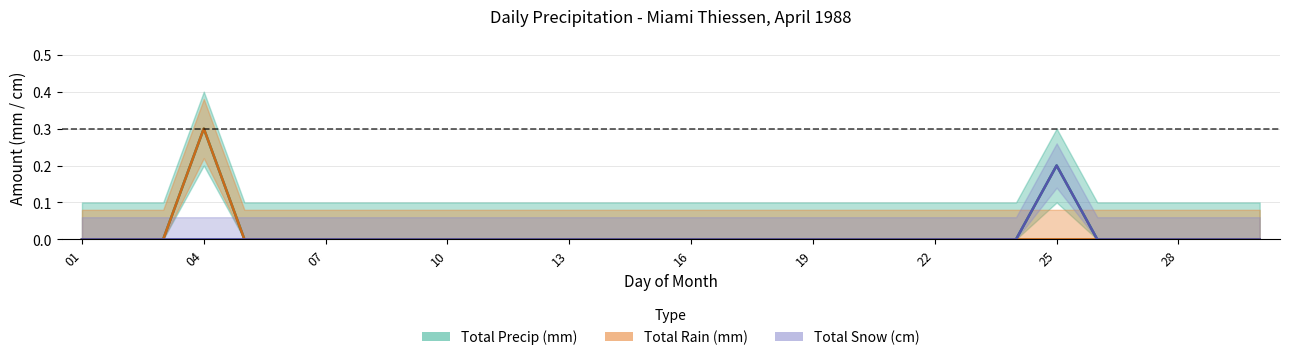

Which series changed the most between 08 and 12?

Total Precip (mm)